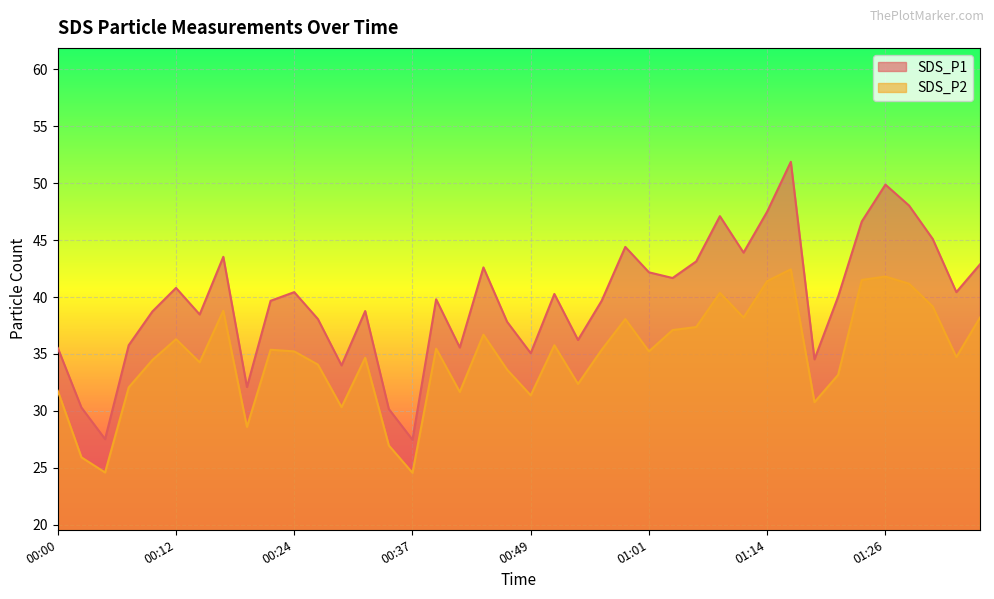

At which label does SDS_P1 reach its minimum?

00:37